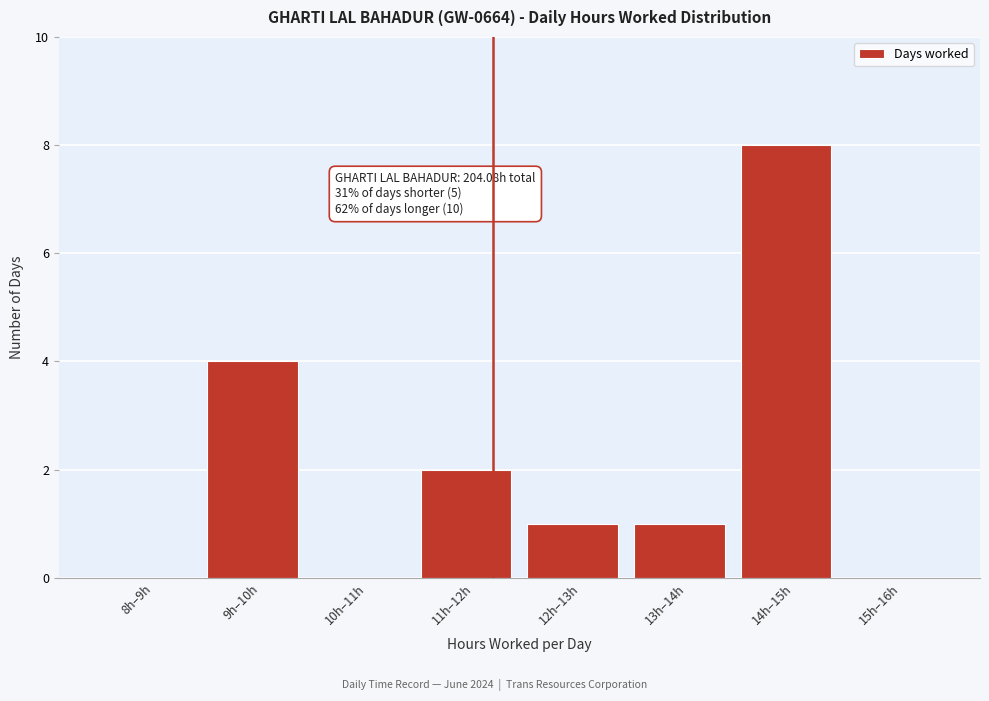

Reading left to right, transcribe all the data shown in this chart.

8h–9h=0	9h–10h=4	10h–11h=0	11h–12h=2	12h–13h=1	13h–14h=1	14h–15h=8	15h–16h=0